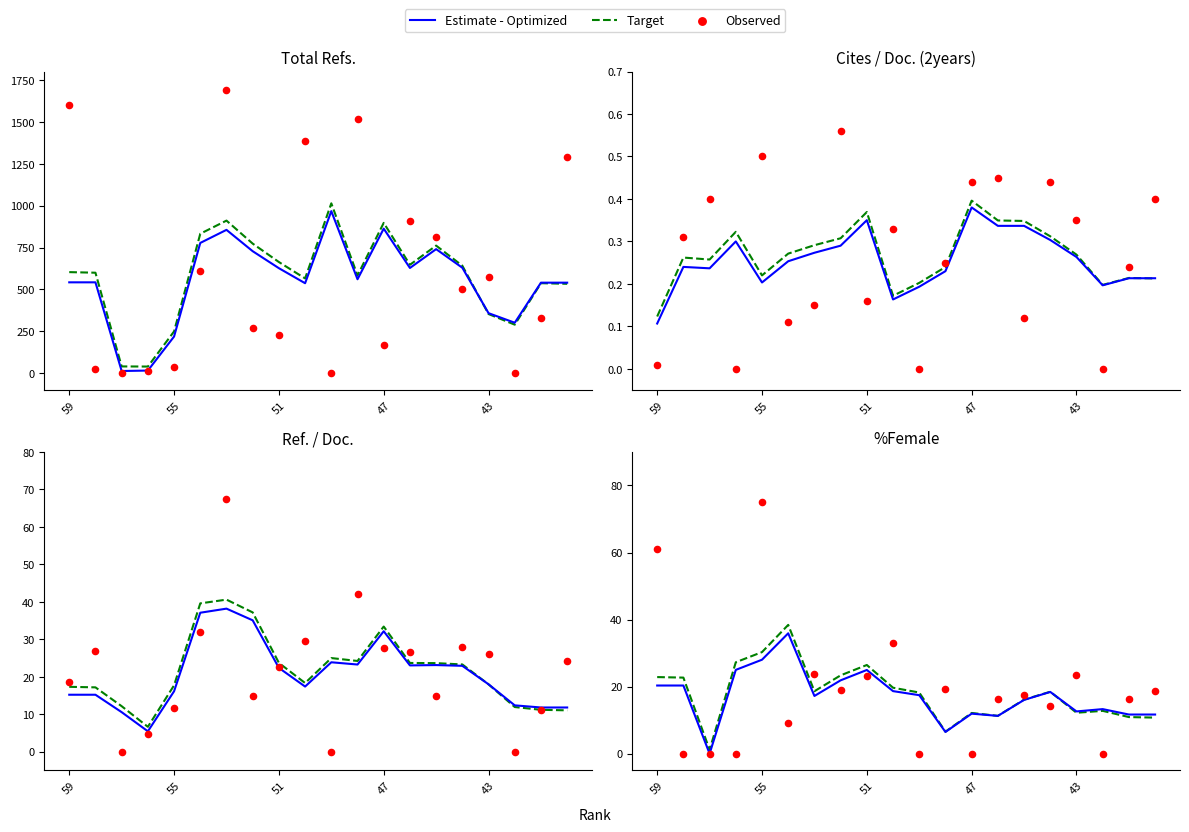

Is the value of Estimate - Optimized at 17 greater than the value of Observed at 14?

No